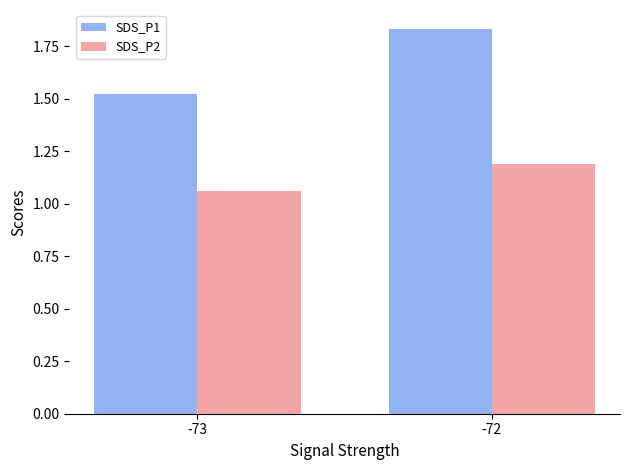

Which series has the largest range (max minus min)?

SDS_P1